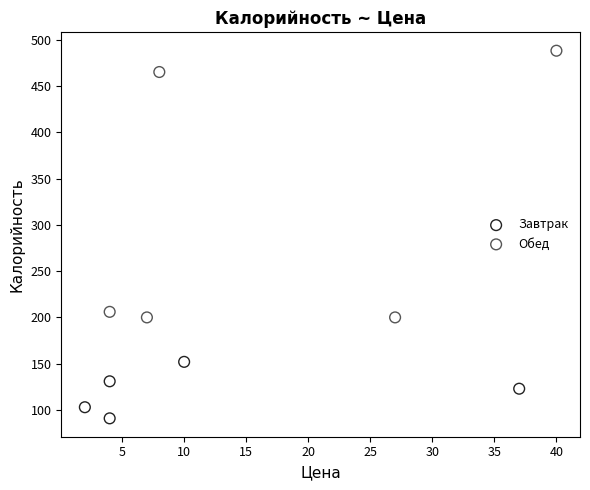

Which series contains the highest Y value?

Обед